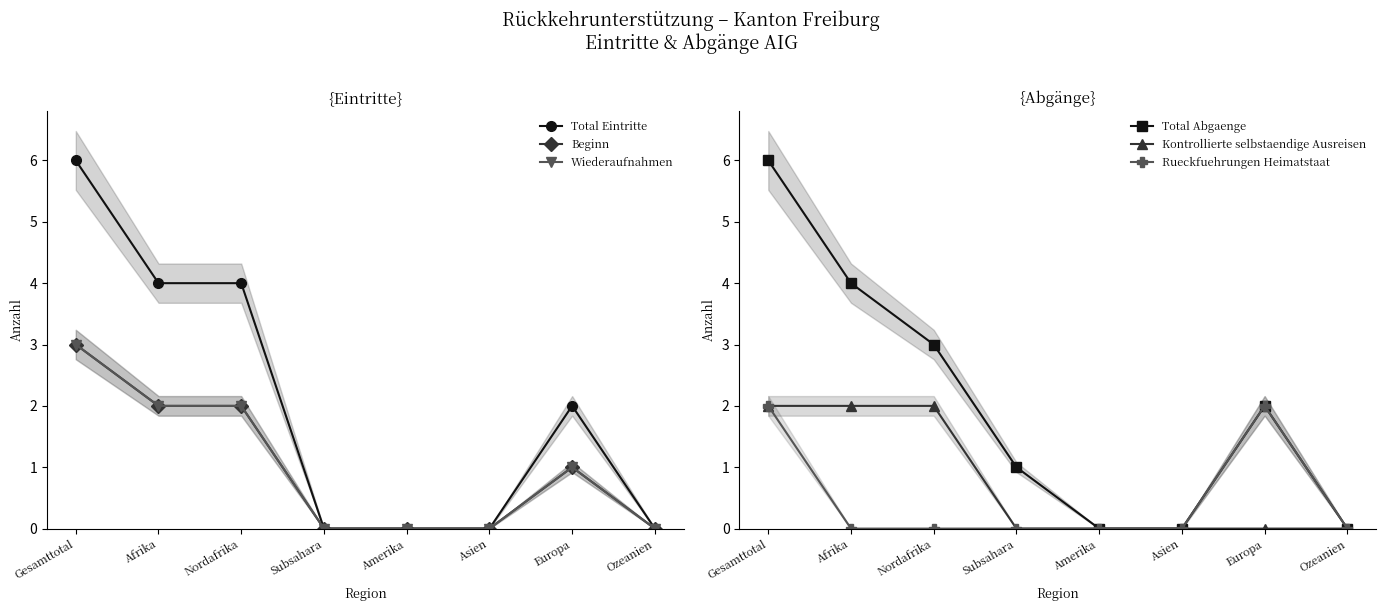

Count the Total Eintritte values in the range 0 to 4.

7